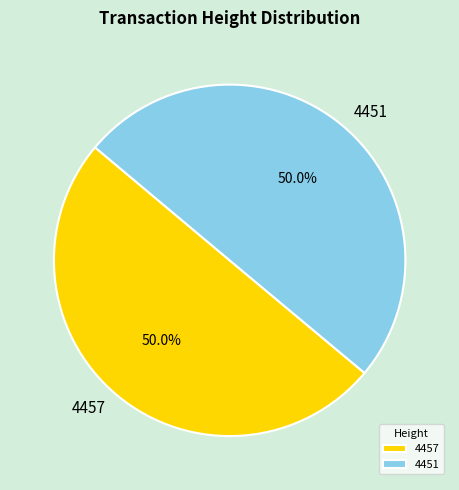

What is the ratio of the value at 4457 to the value at 4451?

1.0